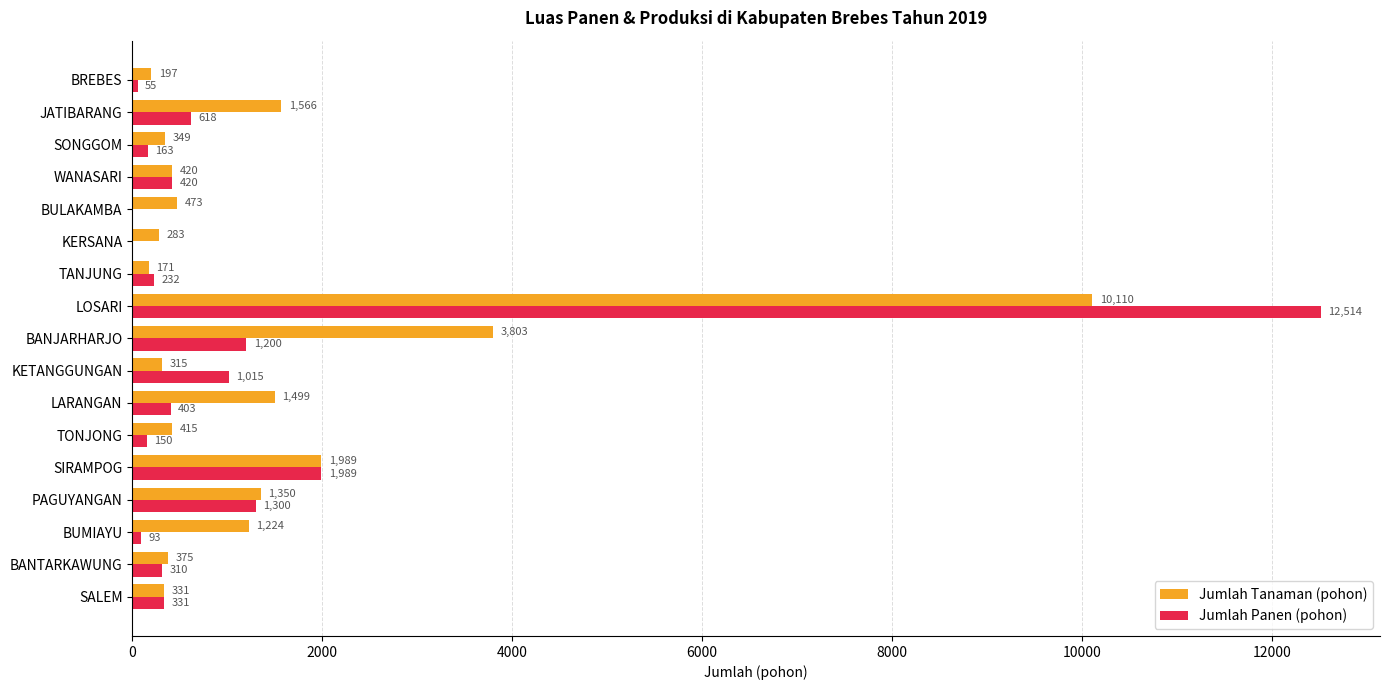

Which label corresponds to the largest value in the chart?

LOSARI